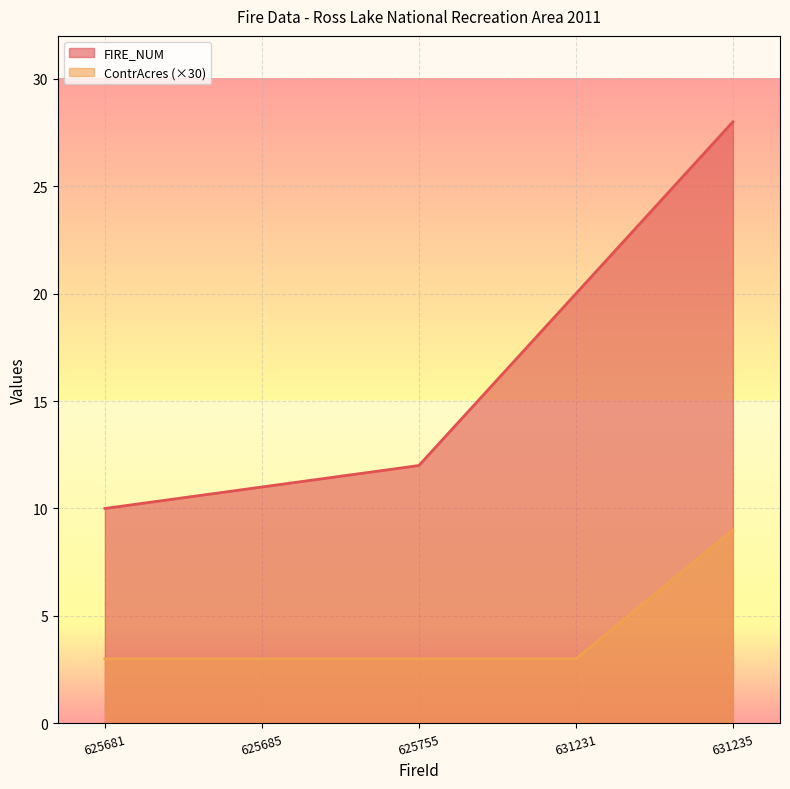

Rank the series at 631235 from lowest to highest value.

ContrAcres (×30), FIRE_NUM